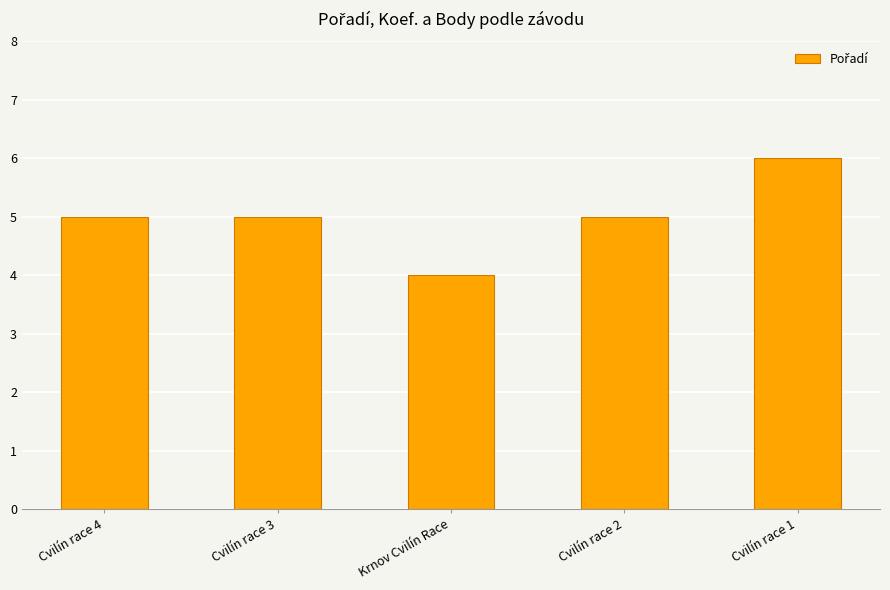

What is the ratio of the value at Cvilín race 2 to the value at Cvilín race 1?

0.8